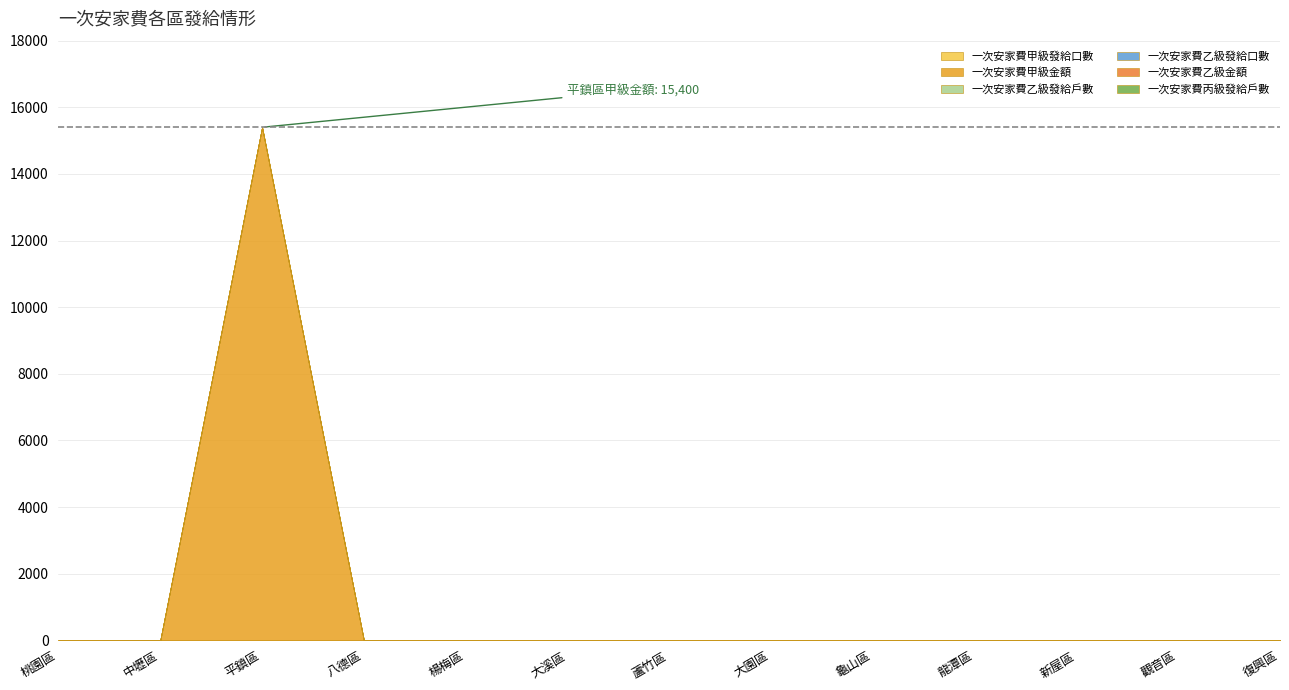

Which has a higher value, 龜山區 or 平鎮區?

平鎮區